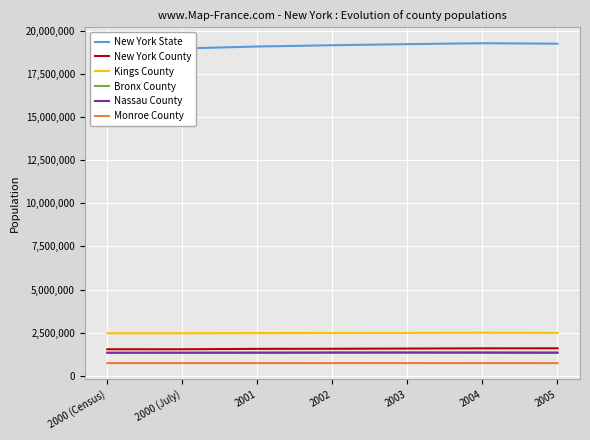

Is the value of Kings County at 2000 (Census) greater than the value of New York State at 2001?

No